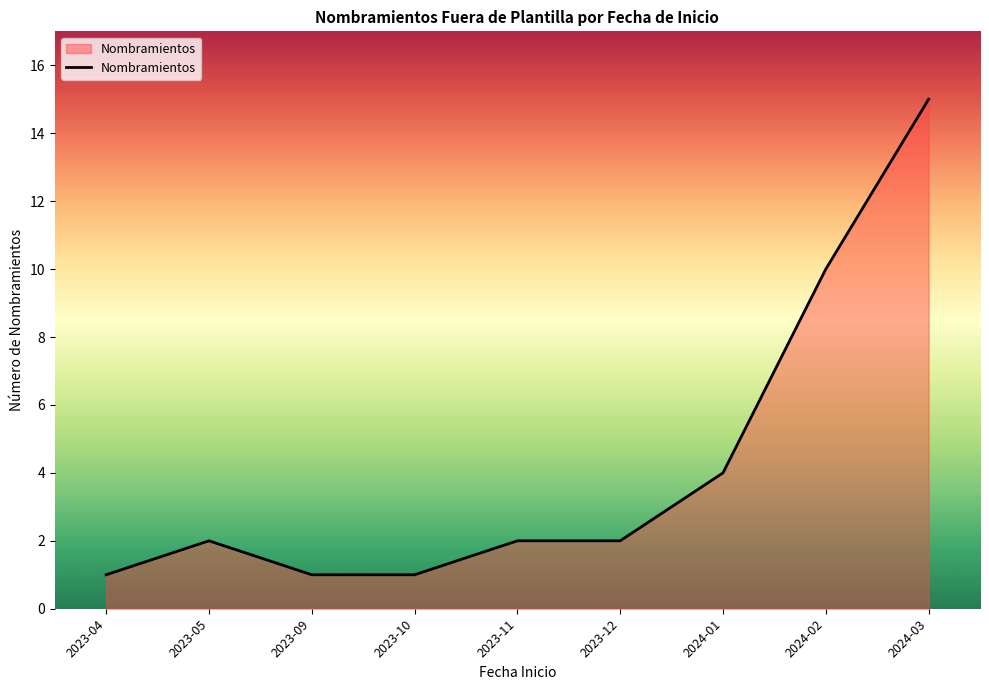

What position from the right is 2023-05?

8